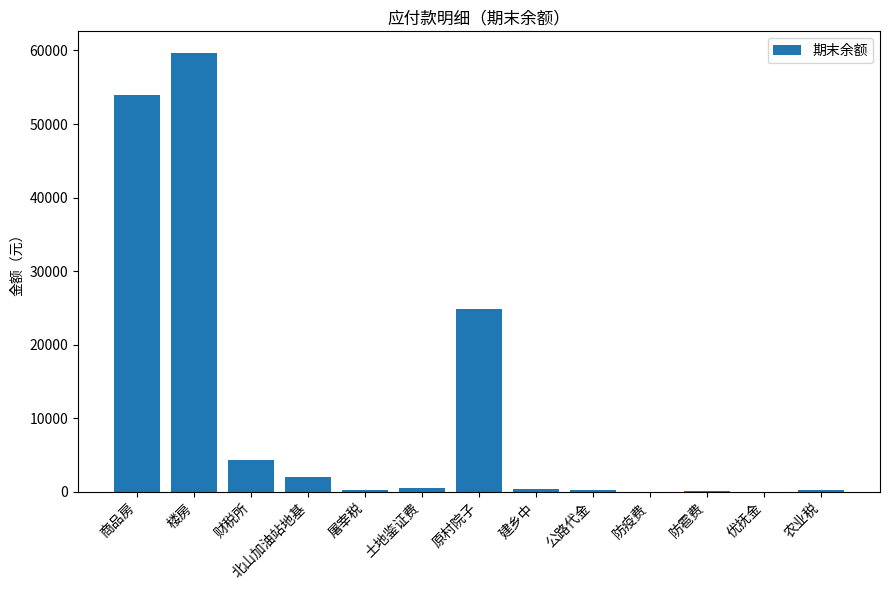

Between 公路代金 and 北山加油站地基, which is larger?

北山加油站地基